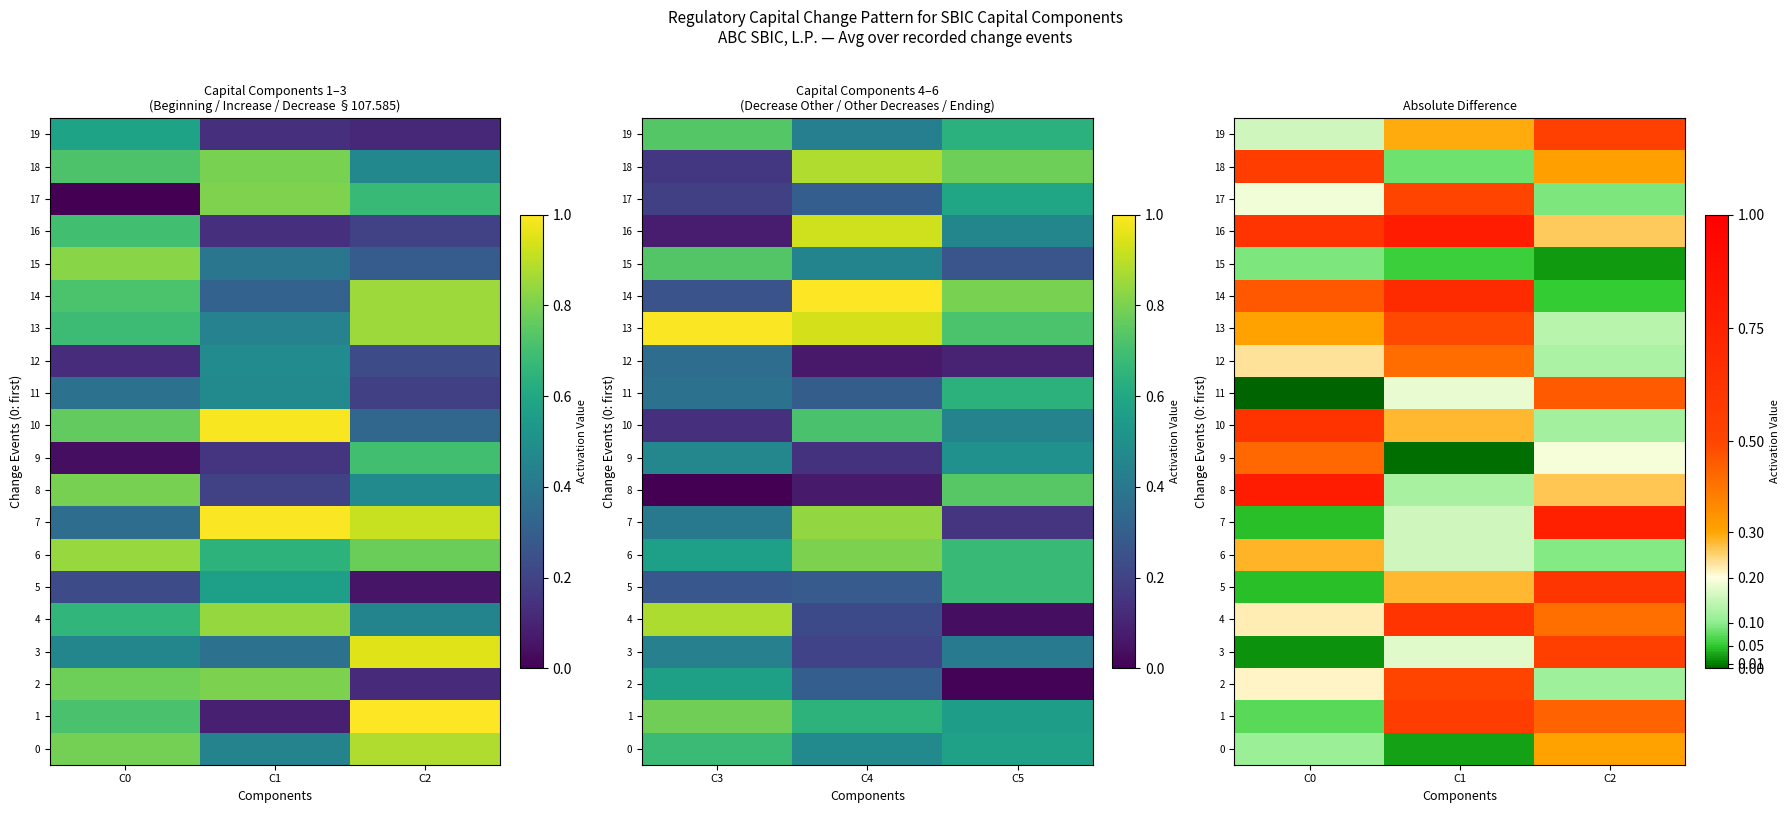

What is the total value across all series at C0?

5.5